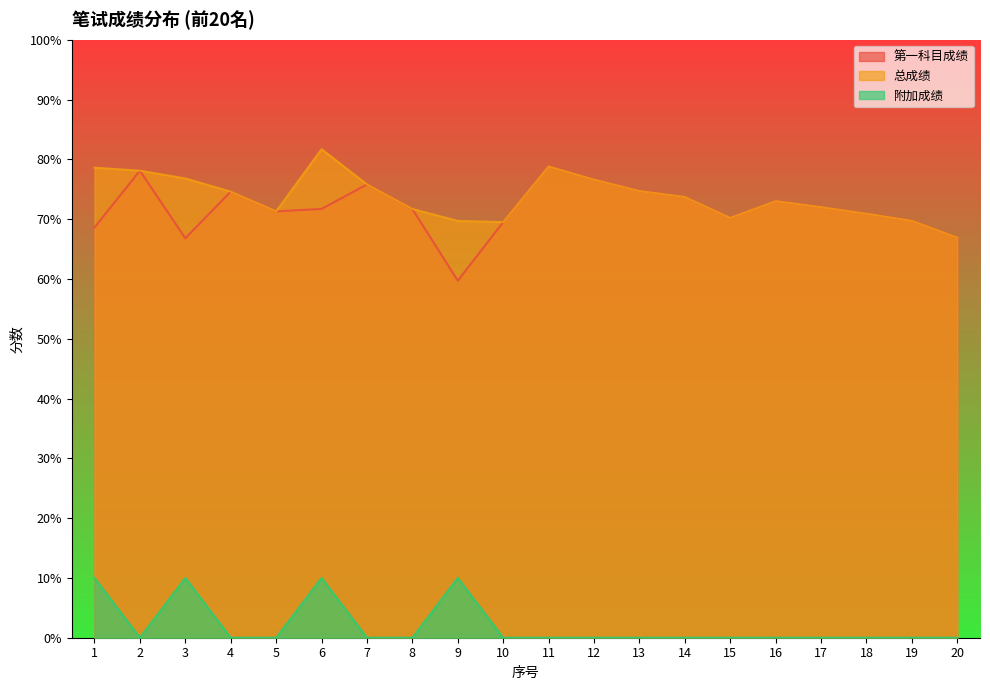

At which category is the sum across all series the highest?

6